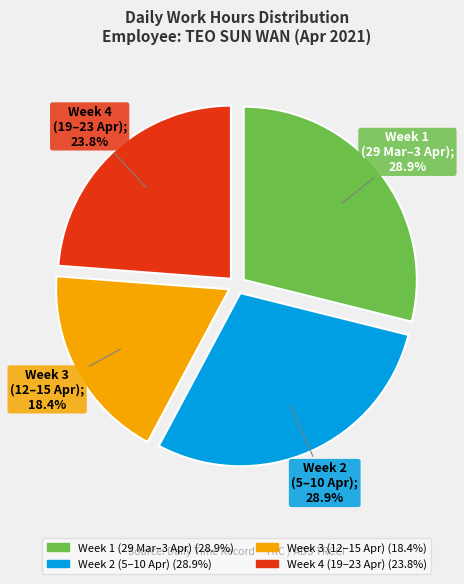

Does any single category account for the majority?

No